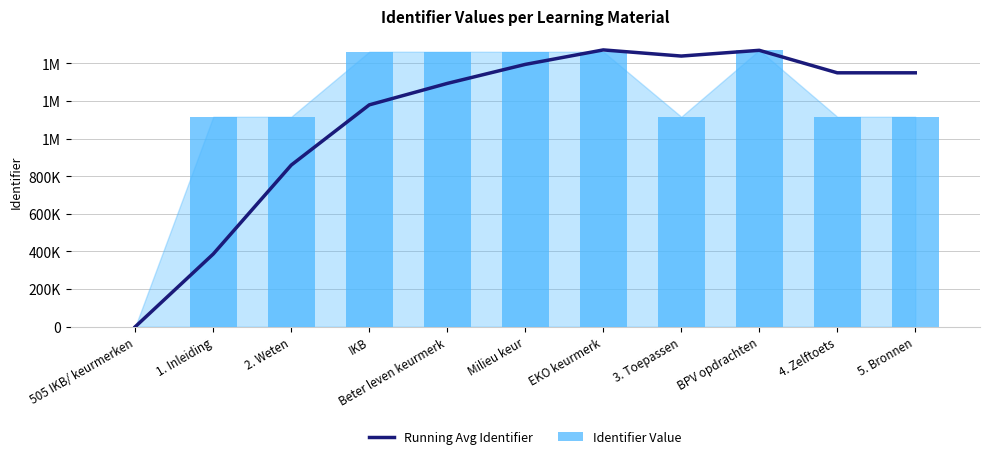

The value of Running Avg Identifier at 505 IKB/ keurmerken is 0. True or false?

True